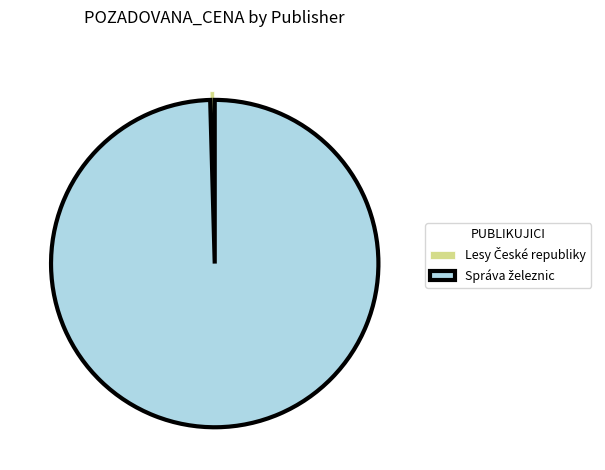

Is there any slice that represents more than half of the pie?

Yes